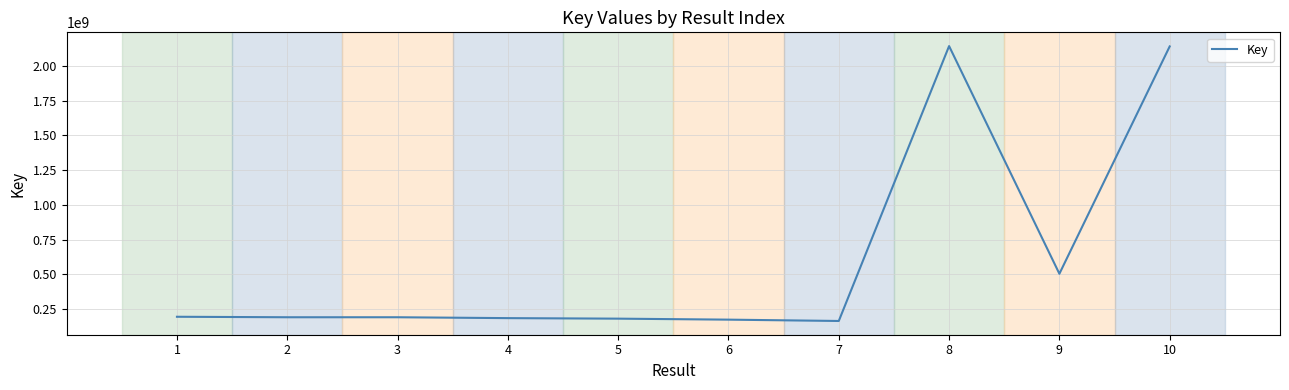

What is the greatest value displayed?

2142065105